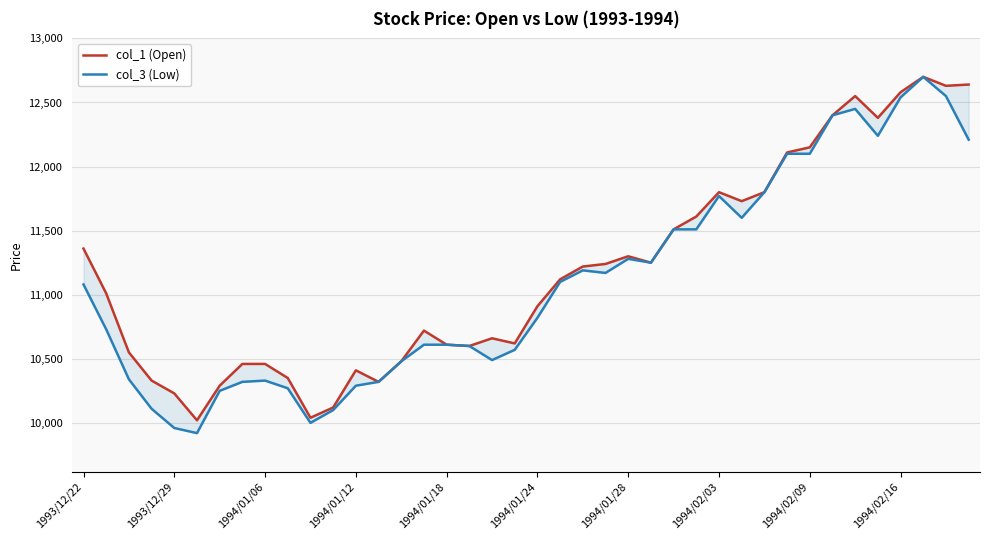

Which series has the largest total across all categories?

col_1 (Open)